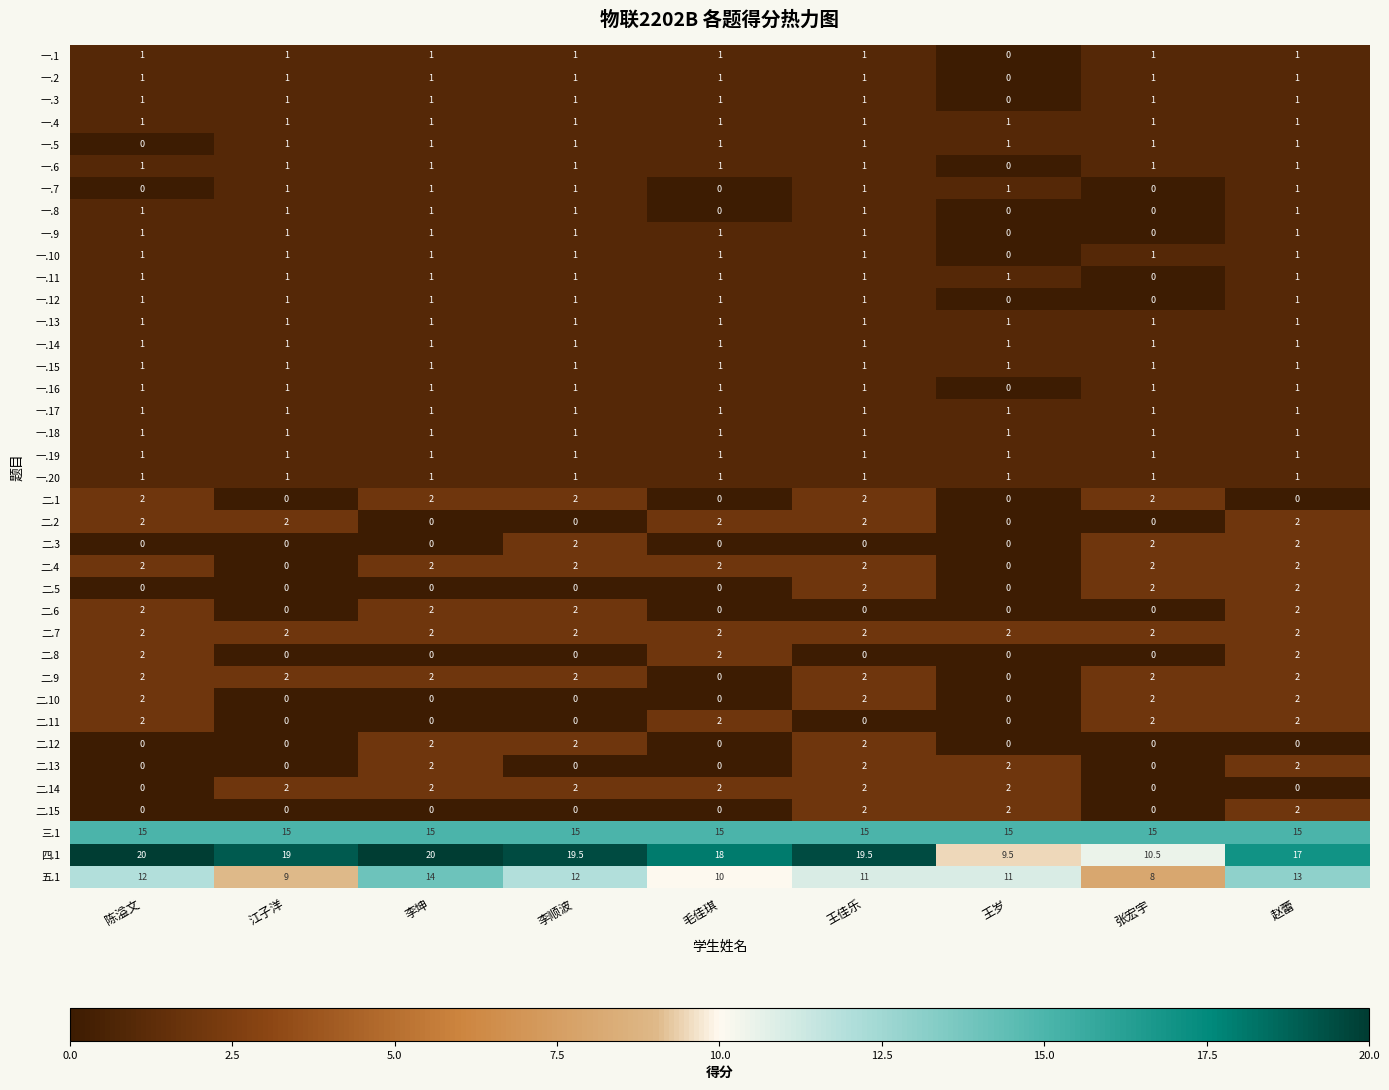

What is the maximum value for 一.11?

1.0